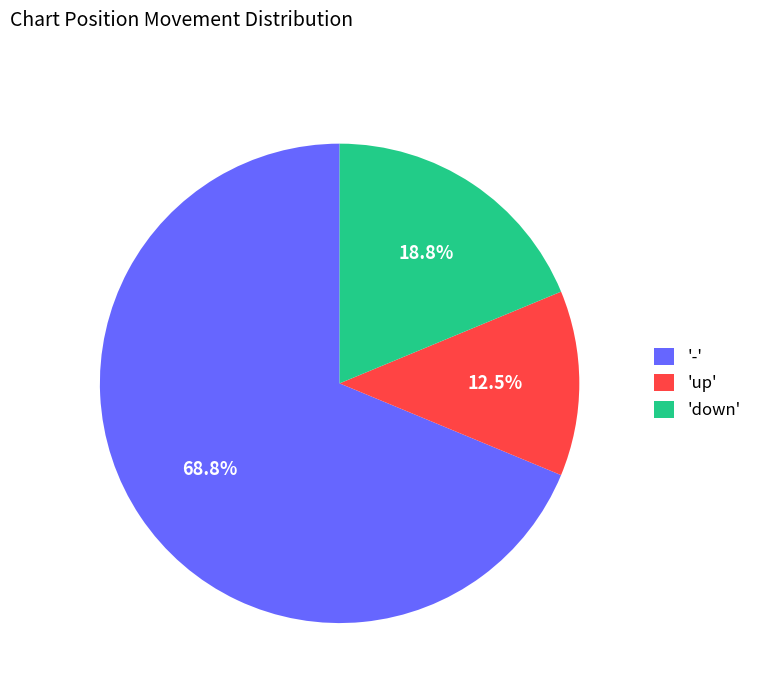

Is there a majority slice in this chart?

Yes